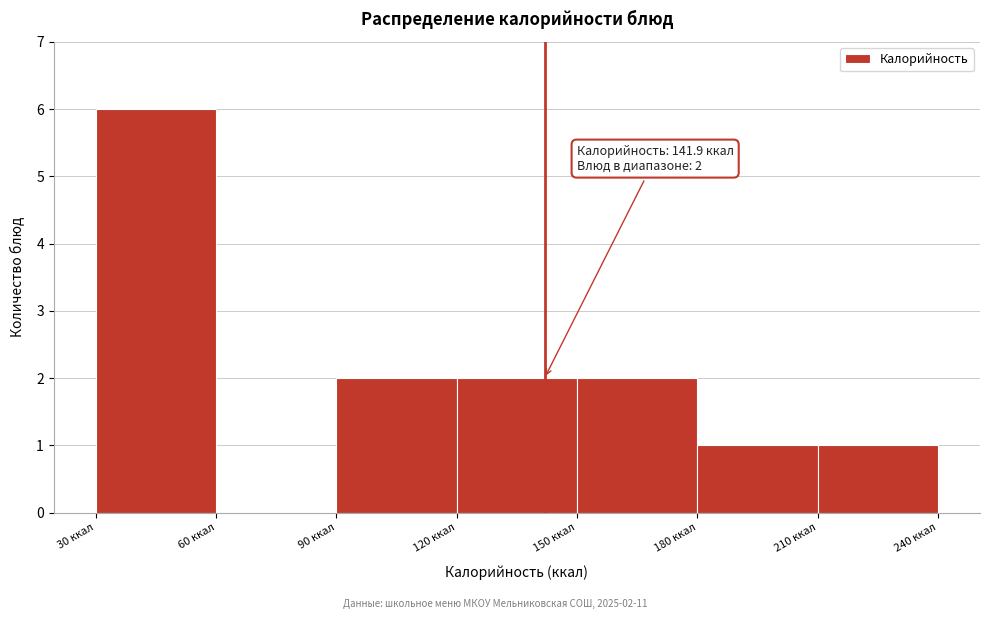

Which range on the x-axis has the tallest bar?

30 to 60